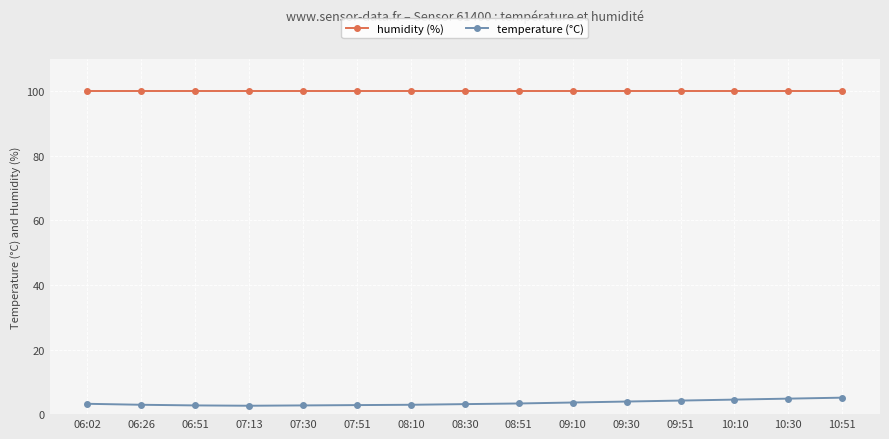

What is the label of the 6th point from the left?

07:51